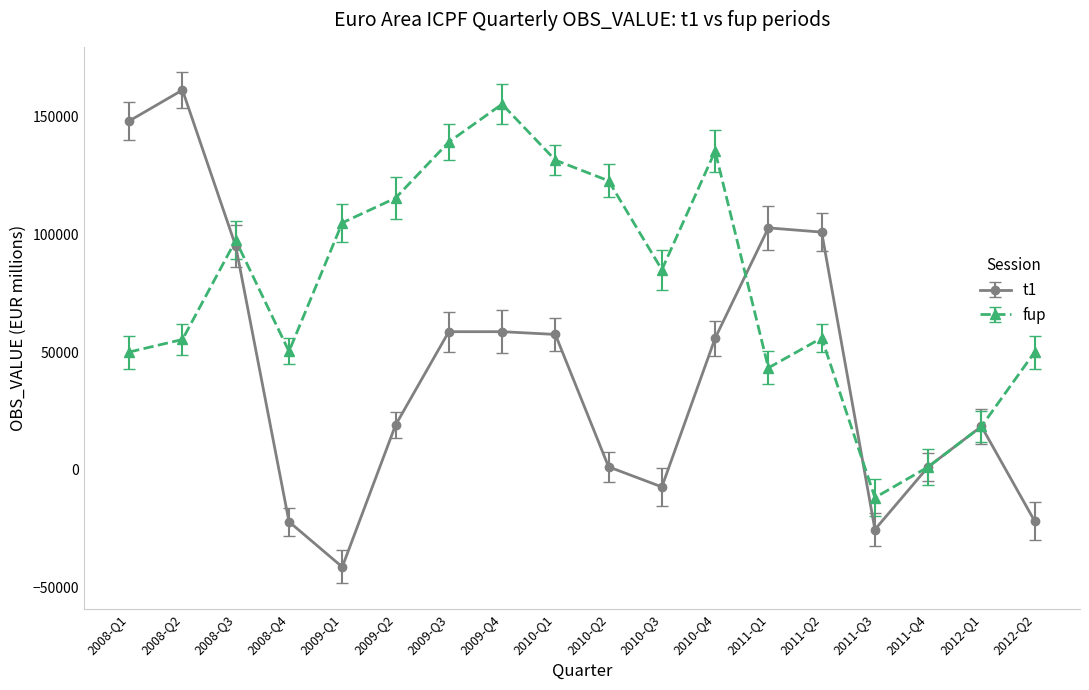

What is the label of the 2nd point from the right?

2012-Q1